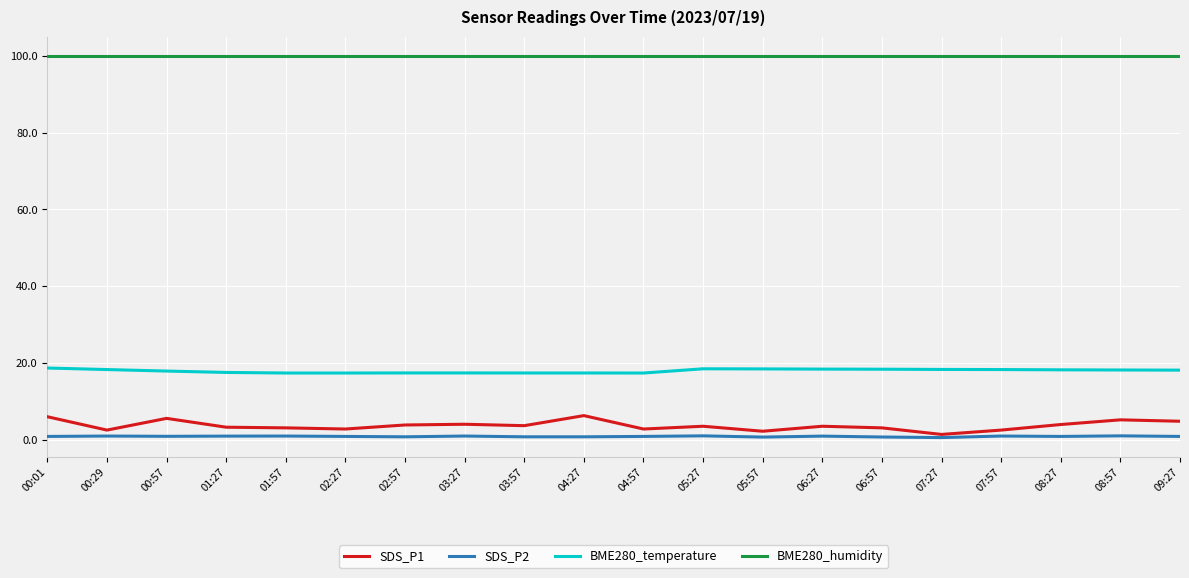

Which series has the largest range (max minus min)?

SDS_P1